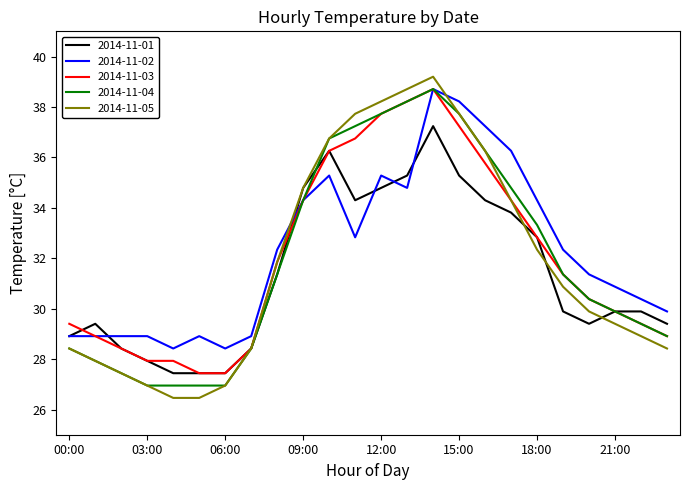

What is the maximum value shown in the chart?

39.2